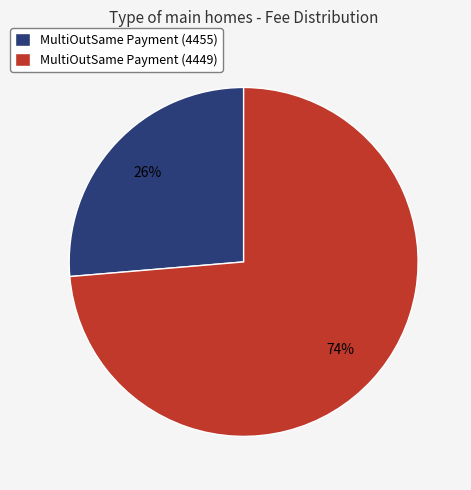

How many segments does this pie chart have?

2